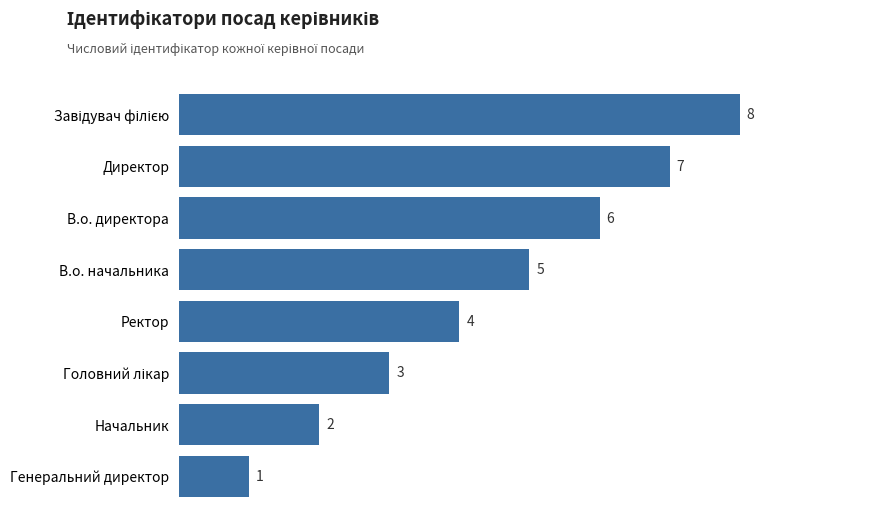

How many categories are shown in the chart?

8